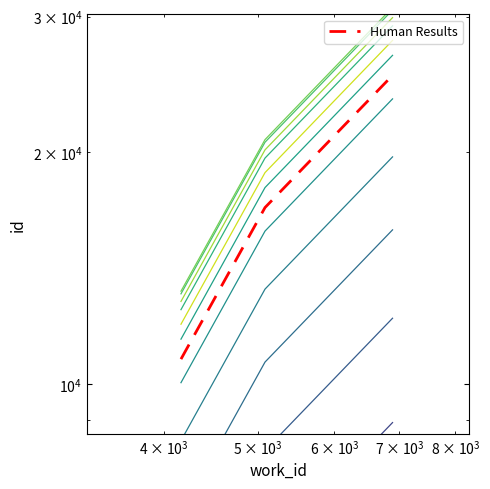

The Human Results series shows 6967.9 at $\mathdefault{10^{3}}$. True or false?

False